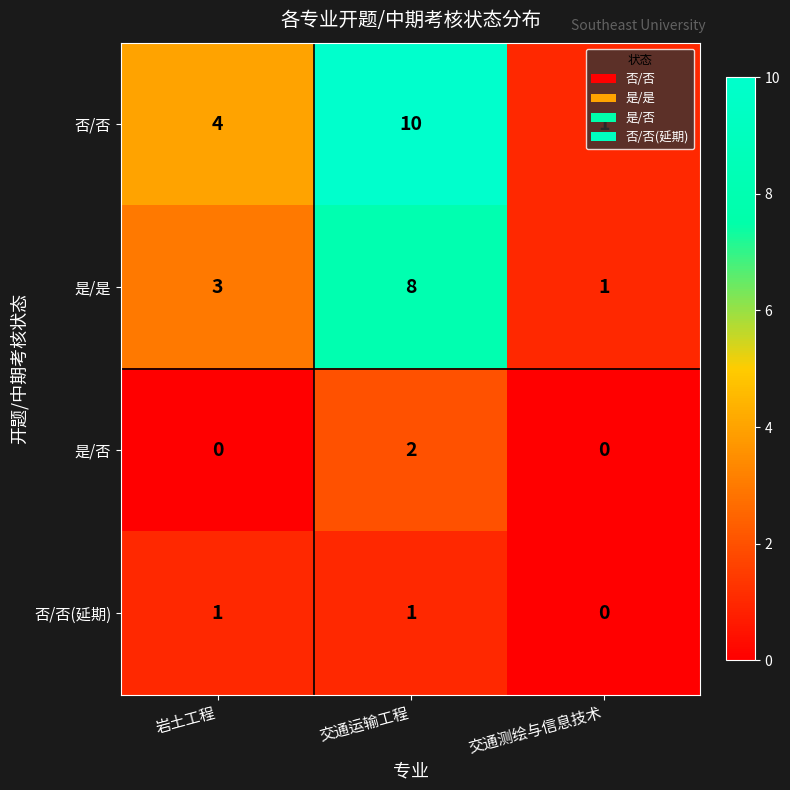

The 是/否 series shows 0 at 岩土工程. True or false?

True